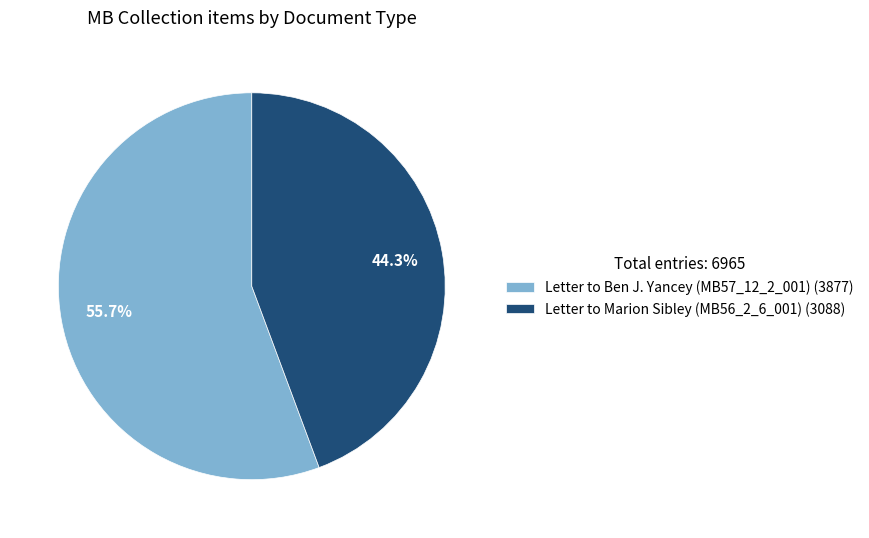

What is the ratio of the value at Letter to Marion Sibley (MB56_2_6_001) to the value at Letter to Ben J. Yancey (MB57_12_2_001)?

0.8